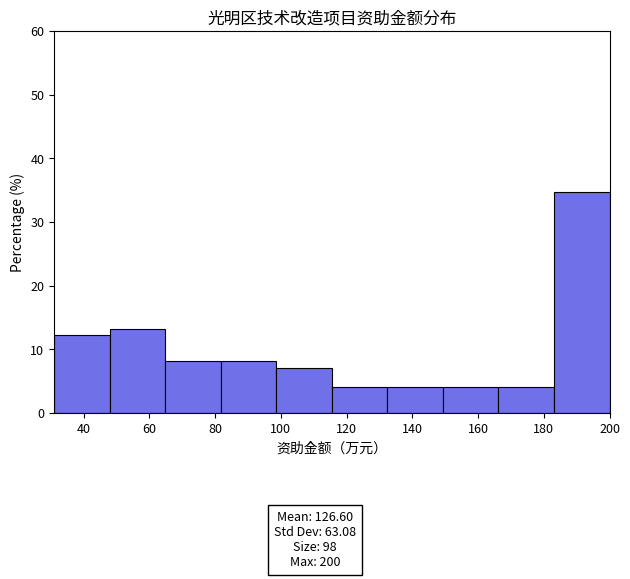

Reading left to right, list every bar in this chart as the range it spans on the x-axis followed by its height. Neither the bar edges nor the heights are printed on the chart, so give them approximately, as read against the axes.

32 to 48: 12
48 to 64: 13
64 to 82: 8
82 to 98: 8
98 to 116: 7
116 to 132: 4
132 to 150: 4
150 to 166: 4
166 to 184: 4
184 to 200: 35